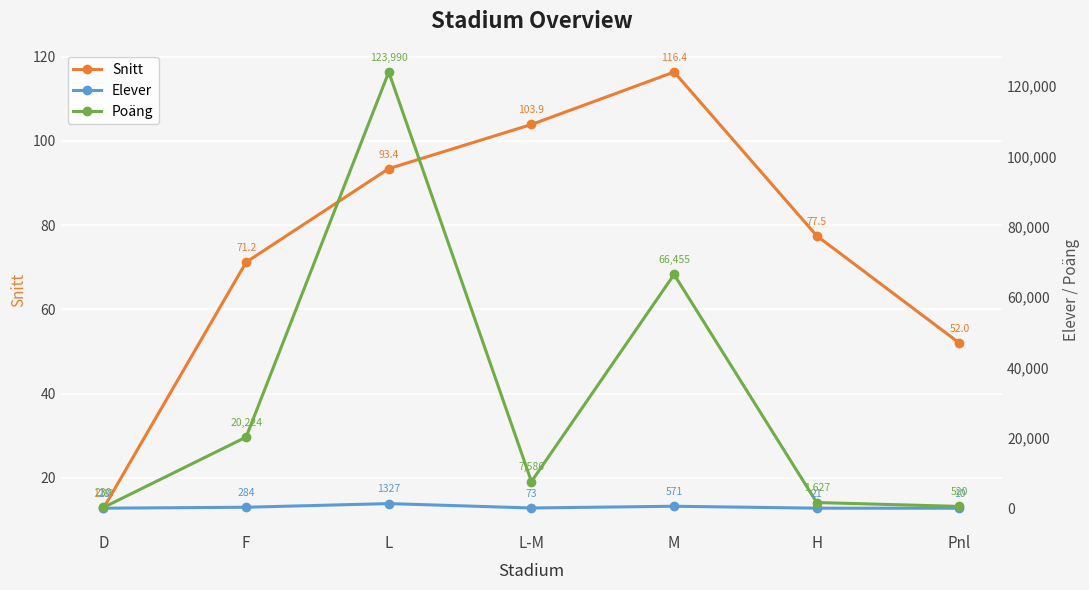

What is the difference between the highest and lowest values at L-M?

7513.0